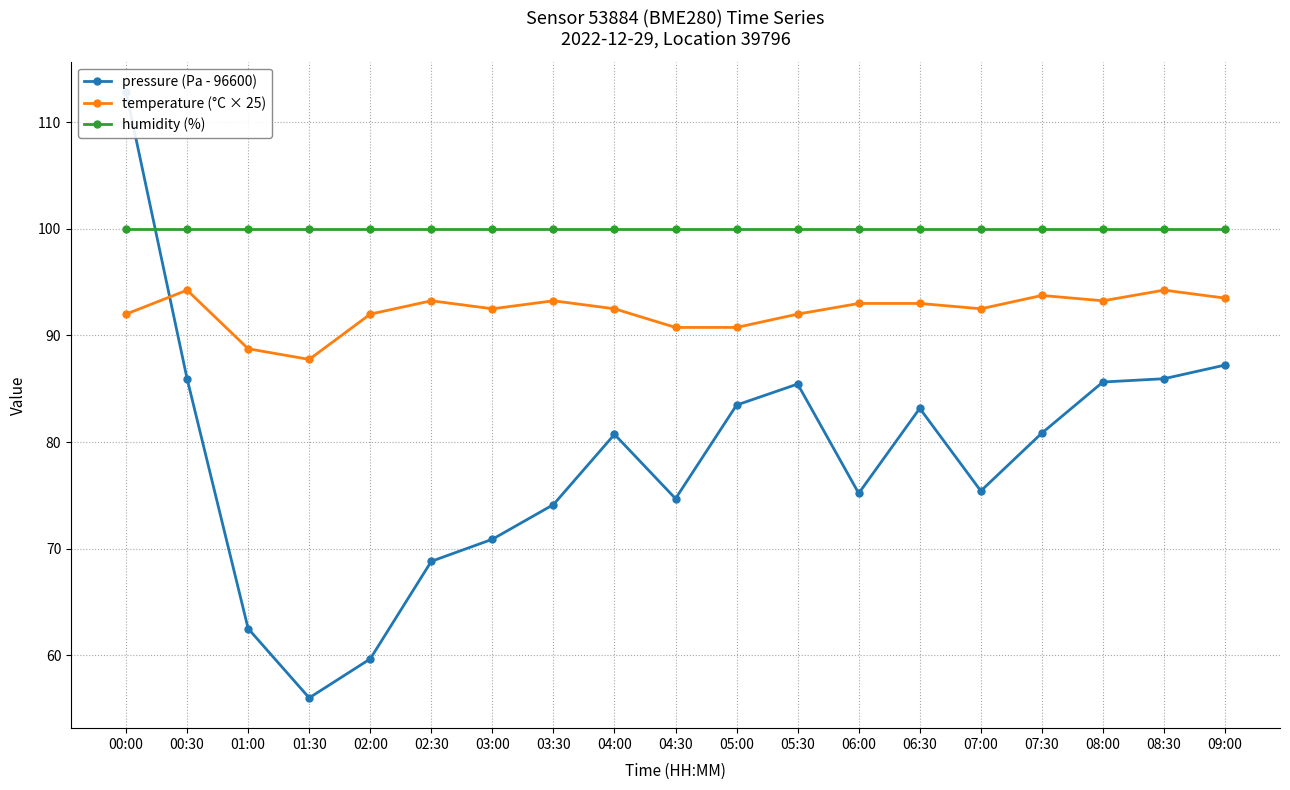

List the series in order of their overall mean, highest first.

humidity (%), temperature (°C × 25), pressure (Pa - 96600)